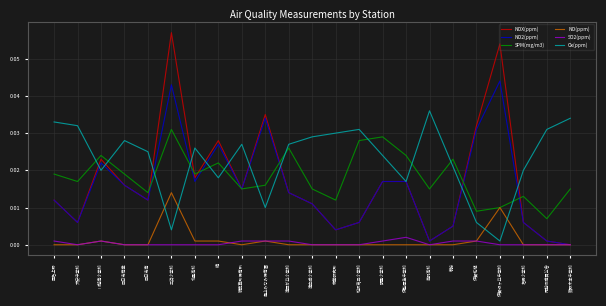

What position from the left is 伊勢厚生中学校?

16